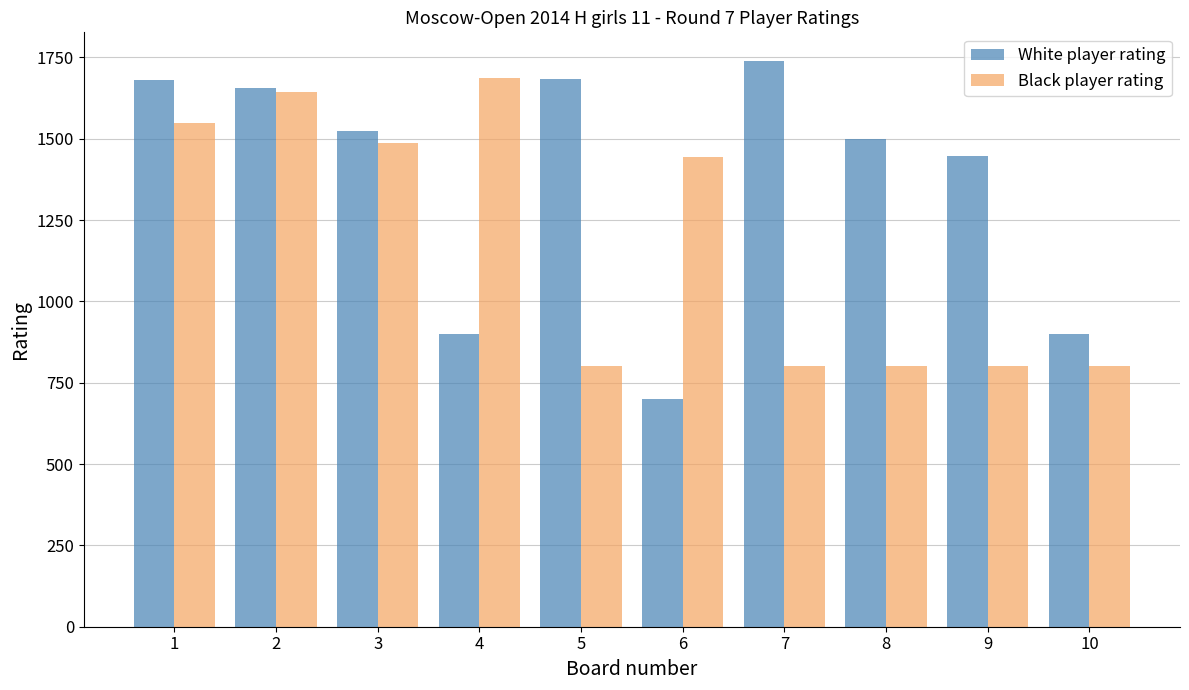

What are all the series names shown in the legend?

White player rating, Black player rating